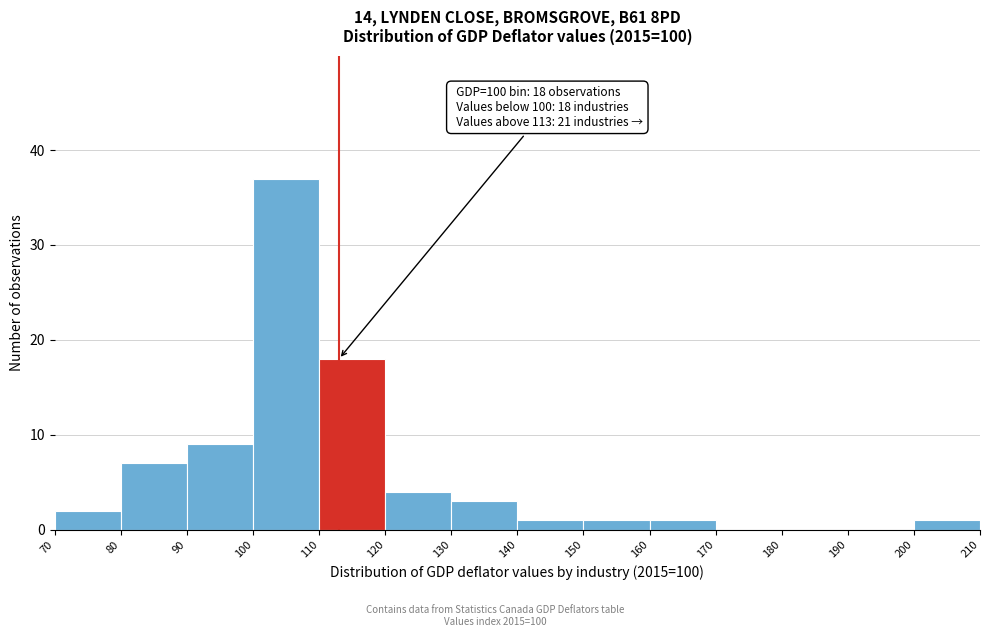

Over which range of the x-axis is the bar tallest?

100 to 110